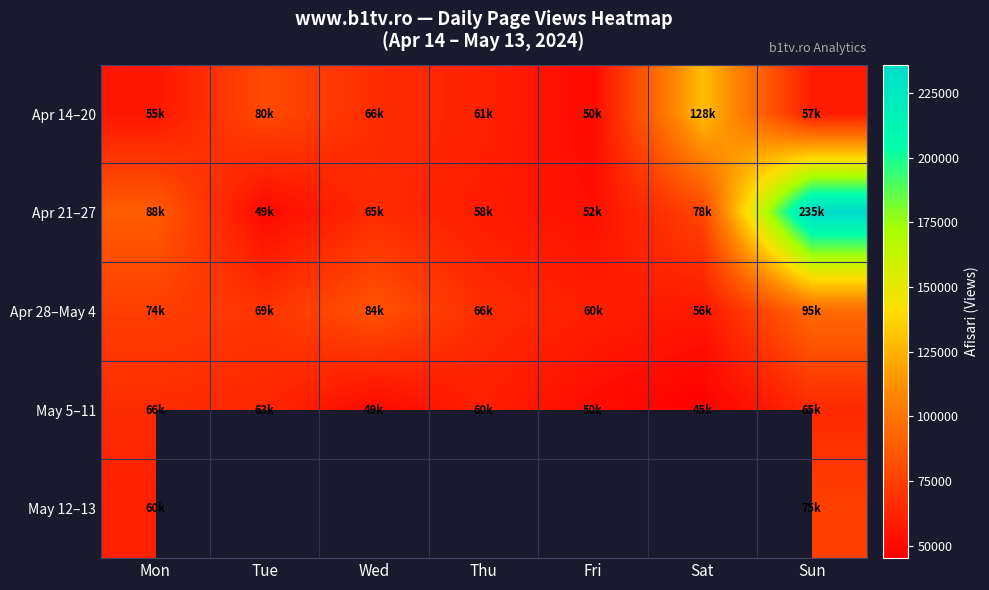

How many series are shown in this chart?

5